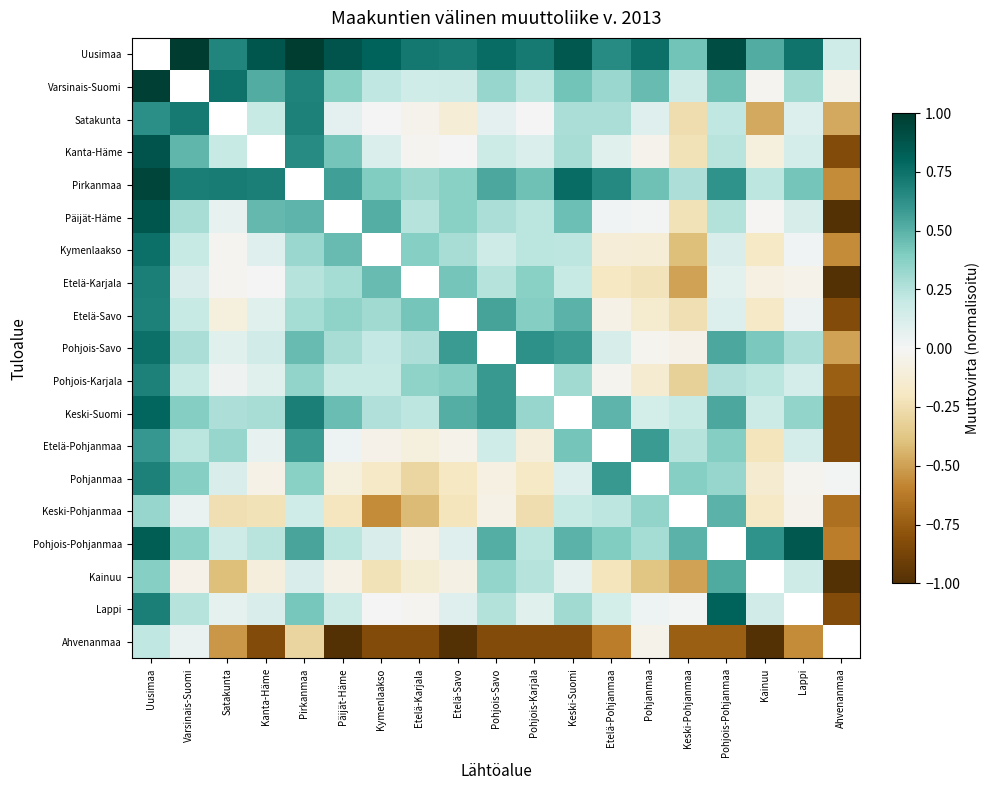

What is the minimum value shown in the chart?

-1.0